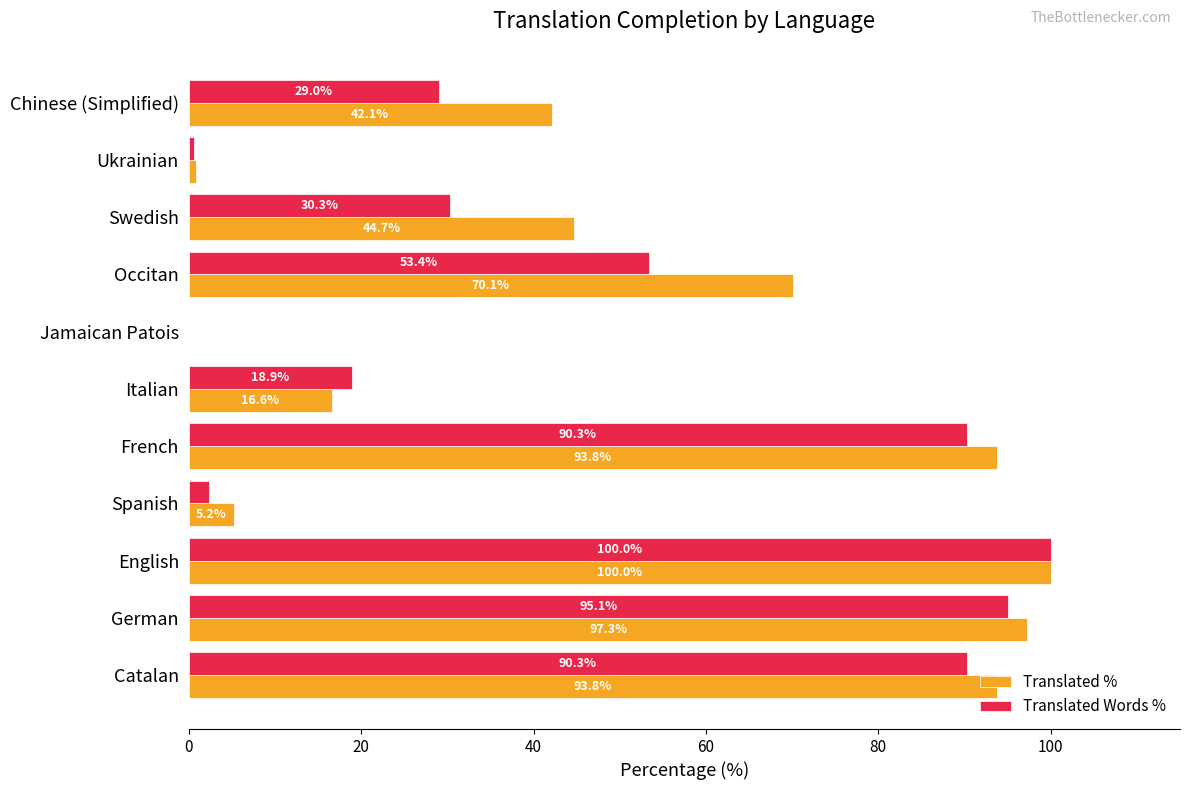

What is the sum of all Translated % values?

564.4